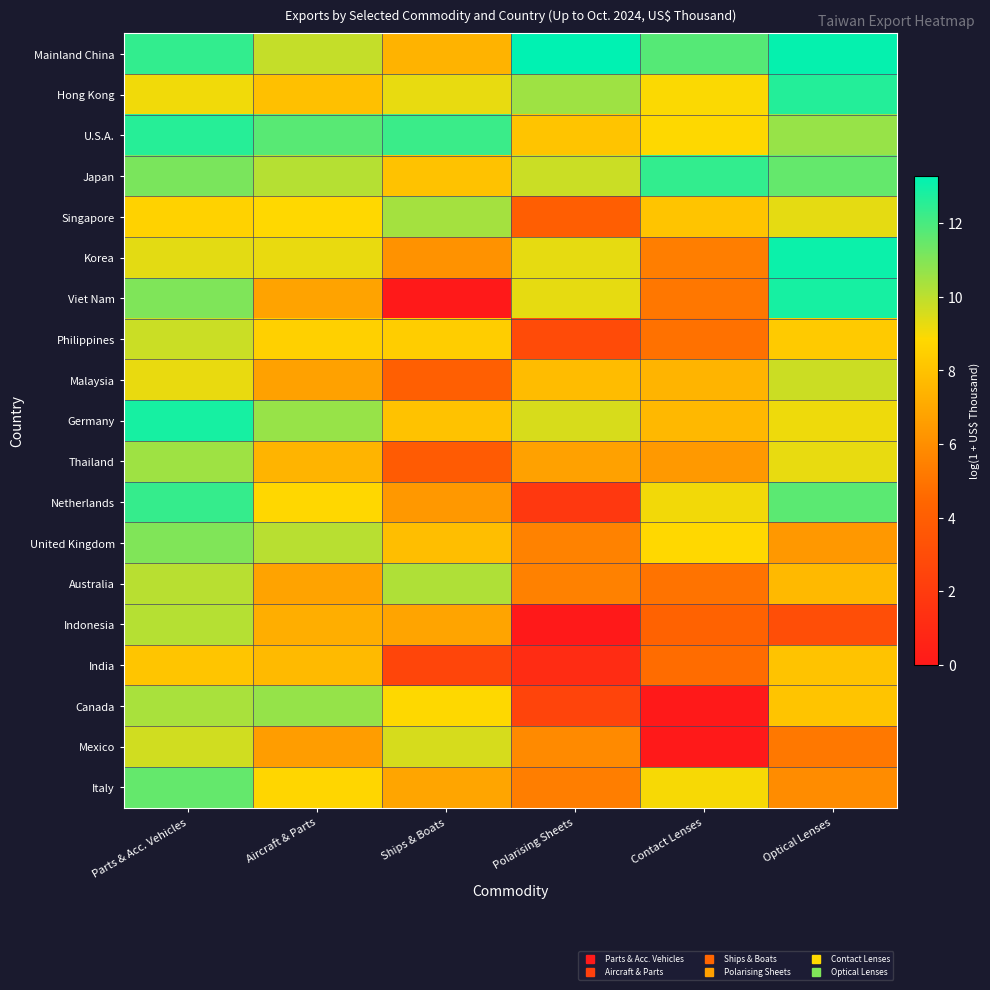

Count the number of data series in this chart.

19